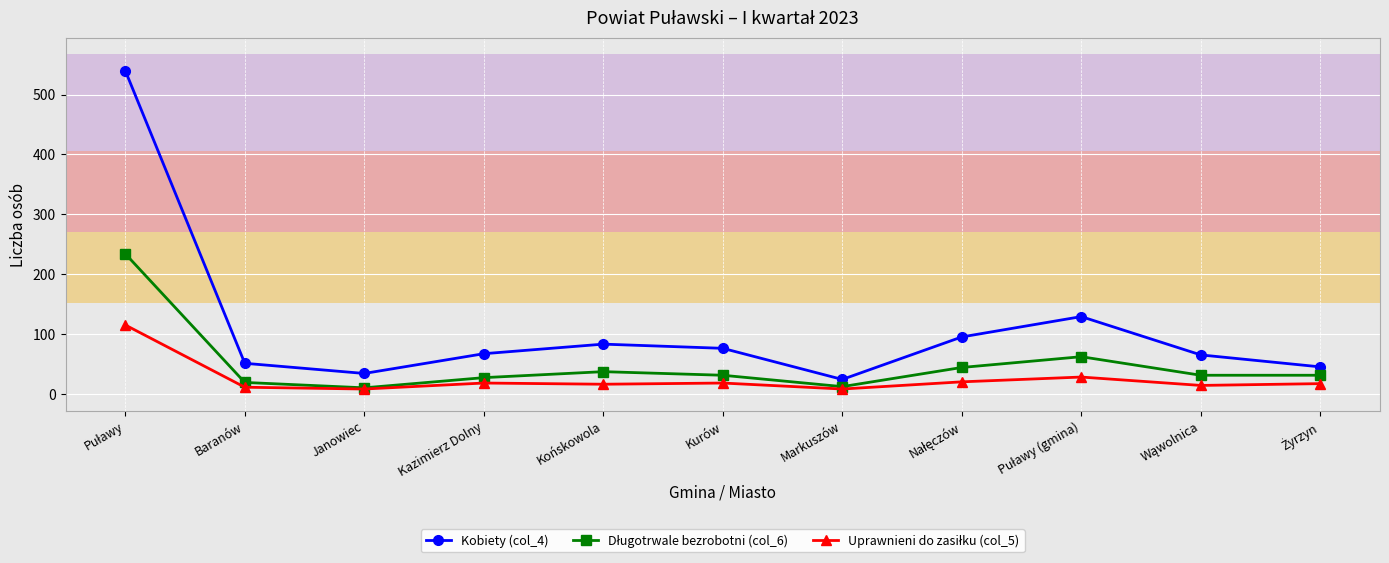

How many lines are shown in the chart?

3